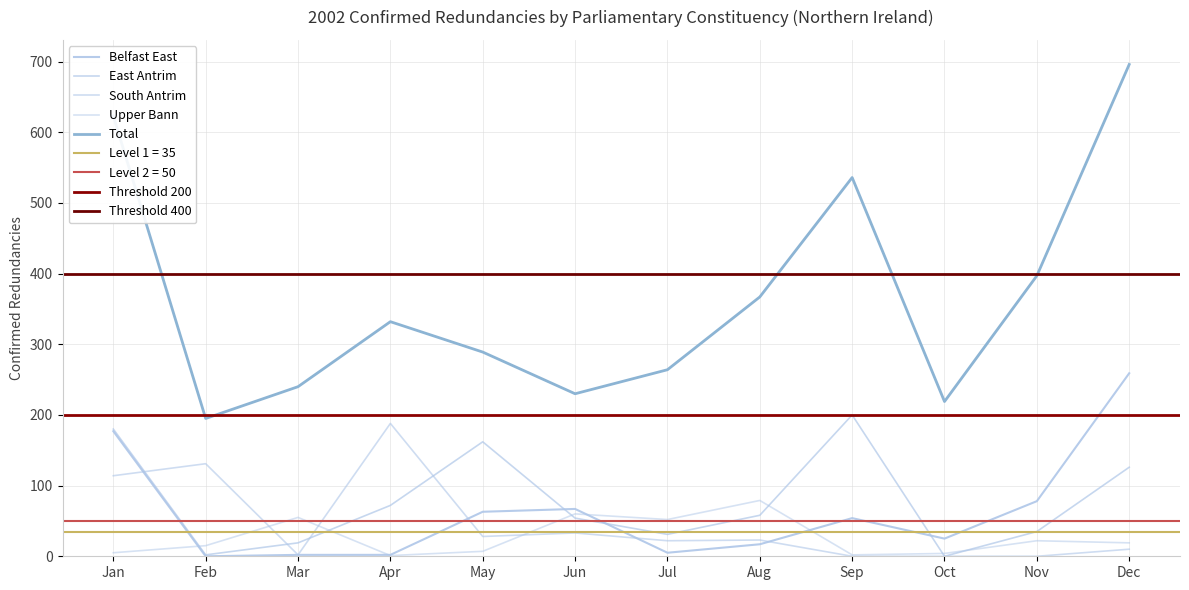

At which label is Belfast East closest to 129?

Jan